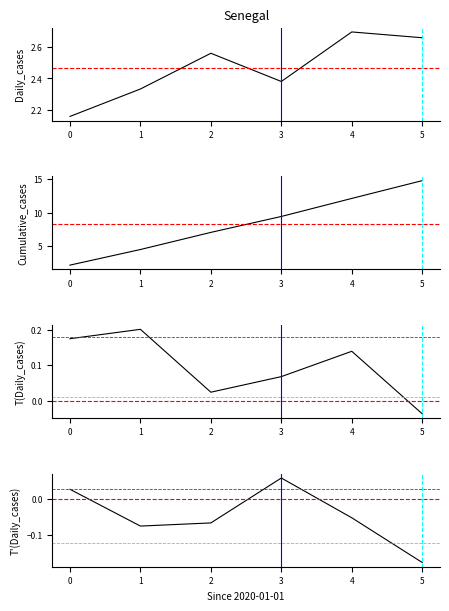

What position from the right is 3?

2